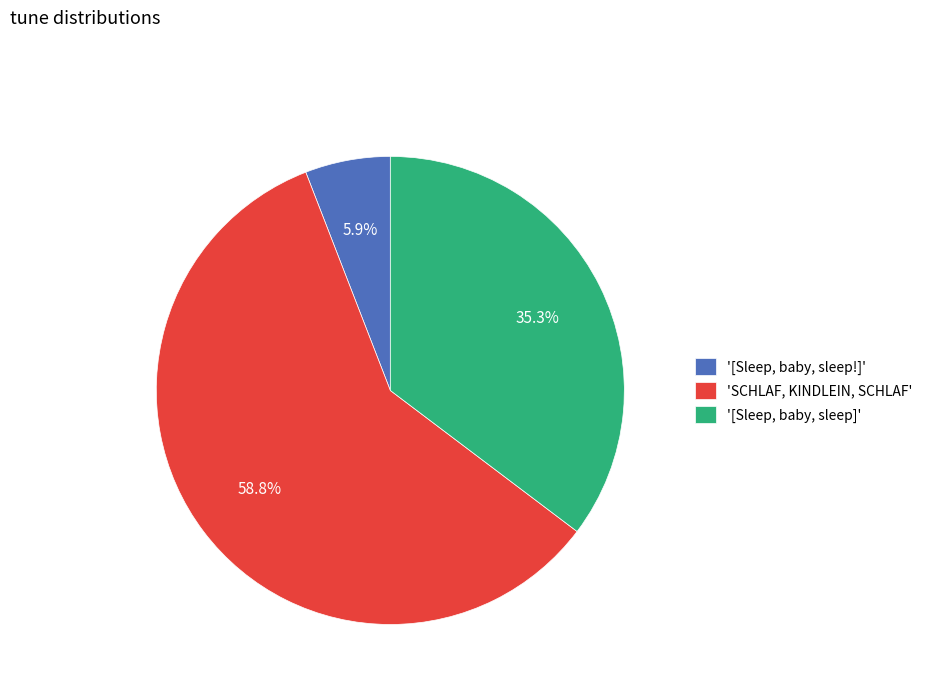

Rank the categories by value from highest to lowest.

'SCHLAF, KINDLEIN, SCHLAF', '[Sleep, baby, sleep]', '[Sleep, baby, sleep!]'